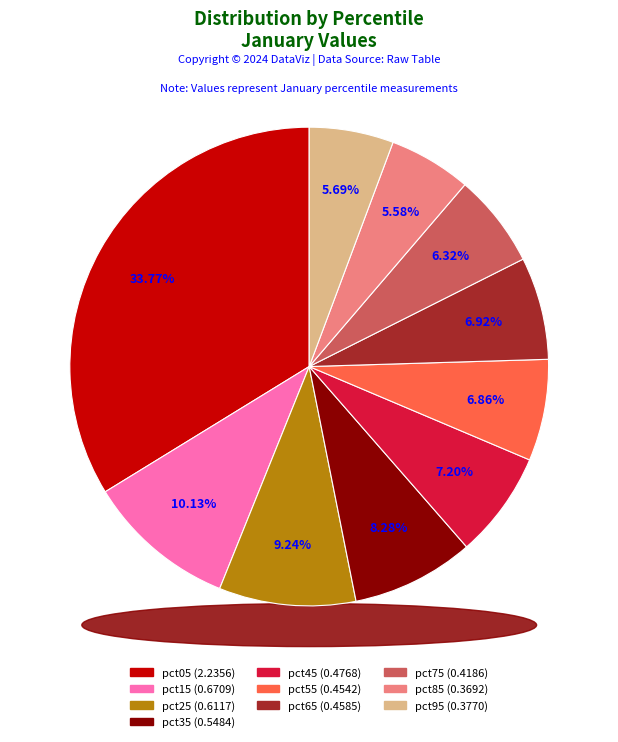

What is the change in value from pct45 to pct85?

-0.1